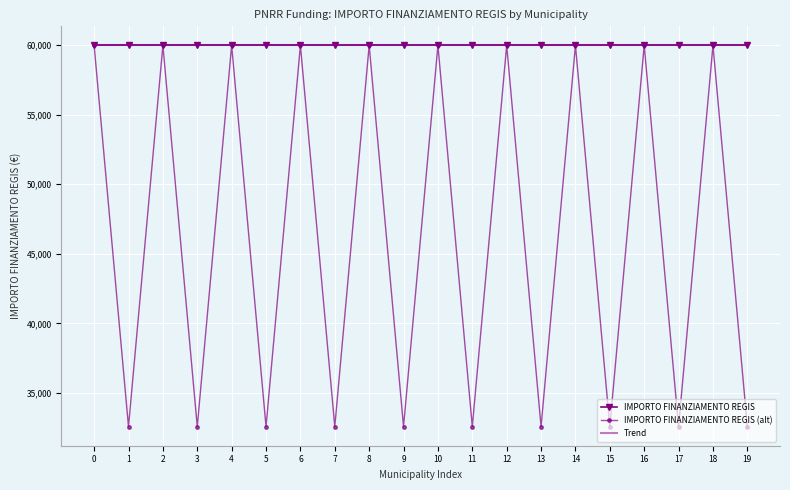

Reading left to right, list all the values displayed in this chart.

IMPORTO FINANZIAMENTO REGIS: 59966.0	59966.0	59966.0	59966.0	59966.0	59966.0	59966.0	59966.0	59966.0	59966.0	59966.0	59966.0	59966.0	59966.0	59966.0	59966.0	59966.0	59966.0	59966.0	59966.0
IMPORTO FINANZIAMENTO REGIS (alt): 59966.0	32589.0	59966.0	32589.0	59966.0	32589.0	59966.0	32589.0	59966.0	32589.0	59966.0	32589.0	59966.0	32589.0	59966.0	32589.0	59966.0	32589.0	59966.0	32589.0
Trend: 59966.0	59966.0	59966.0	59966.0	59966.0	59966.0	59966.0	59966.0	59966.0	59966.0	59966.0	59966.0	59966.0	59966.0	59966.0	59966.0	59966.0	59966.0	59966.0	59966.0